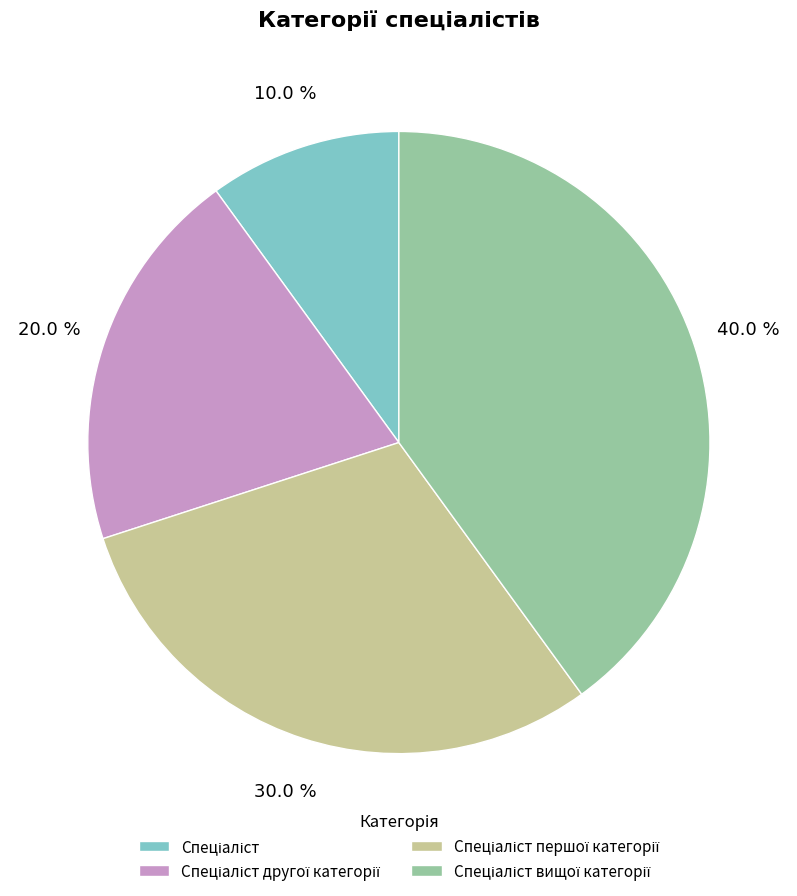

Does any single category account for the majority?

No